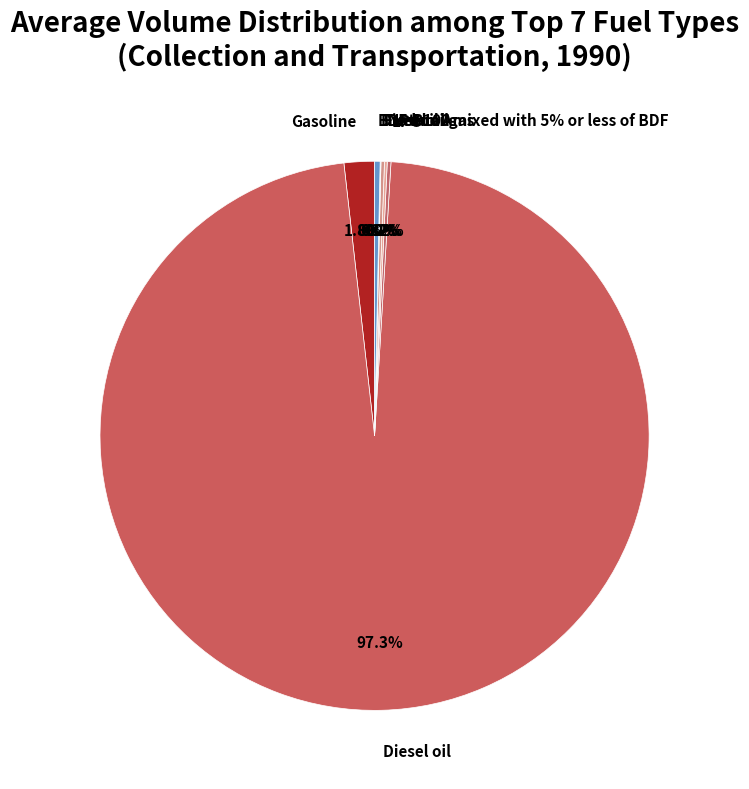

How many segments does this pie chart have?

7